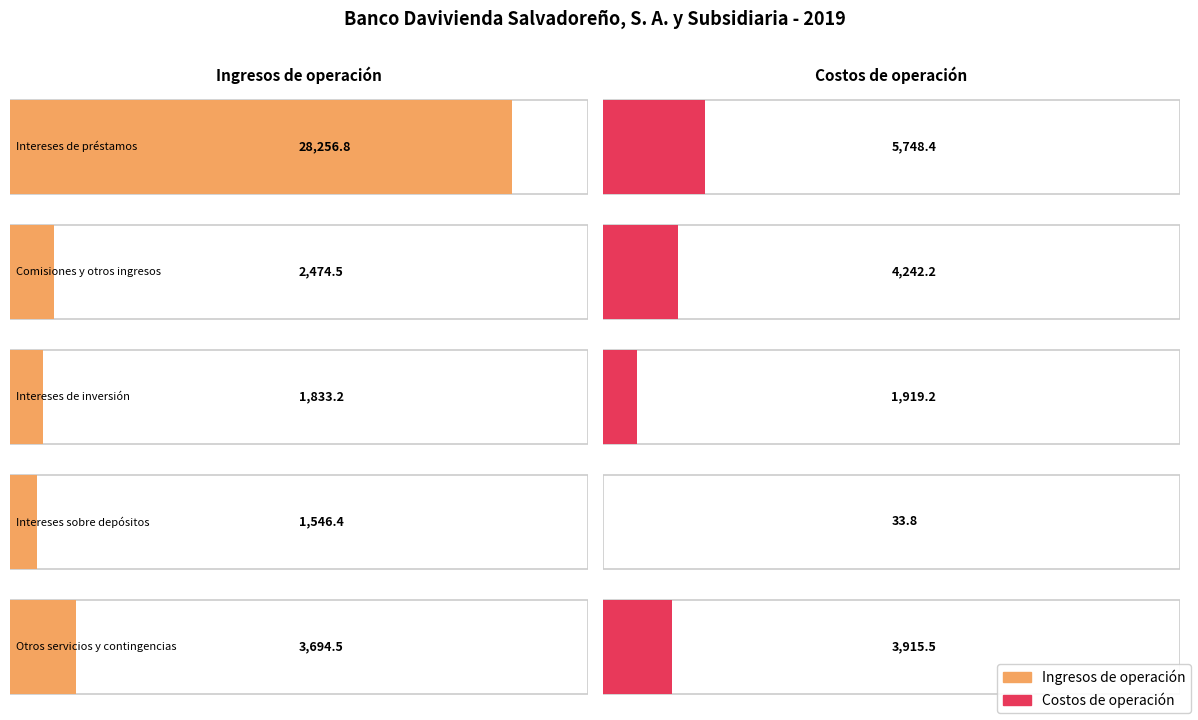

Rank the series at Otros servicios y contingencias from lowest to highest value.

Ingresos de operación, Costos de operación